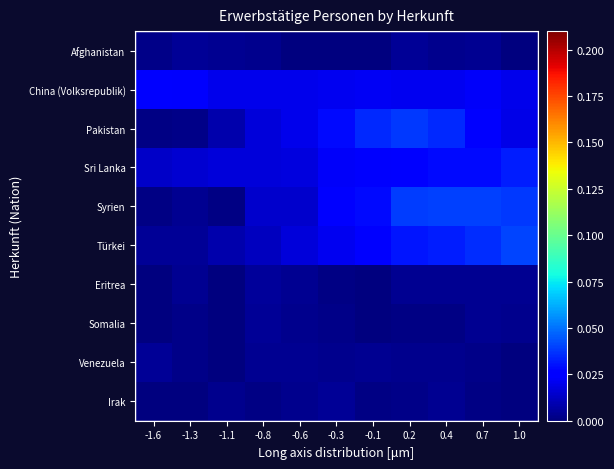

Which series has the largest range (max minus min)?

Syrien